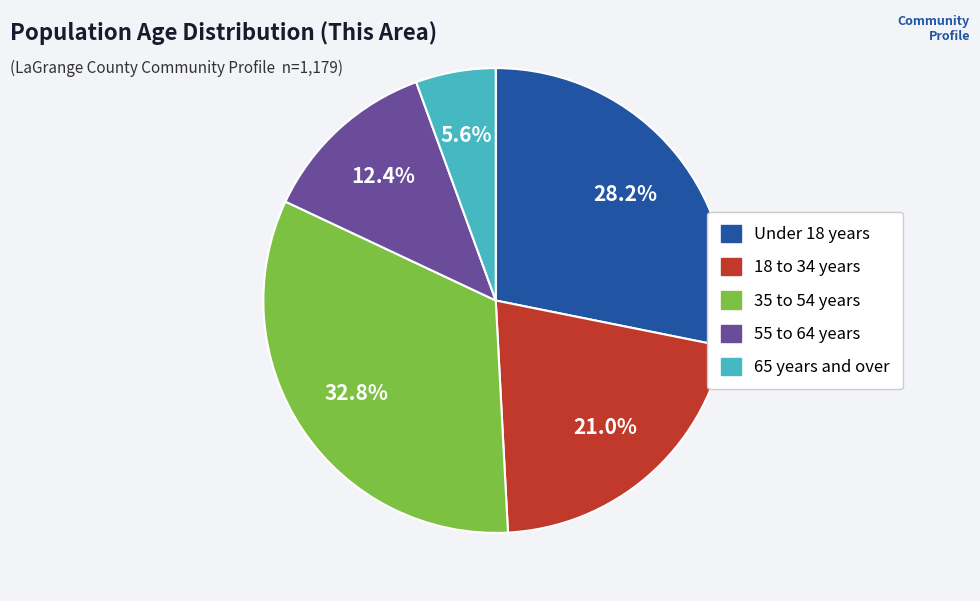

Is there a majority slice in this chart?

No